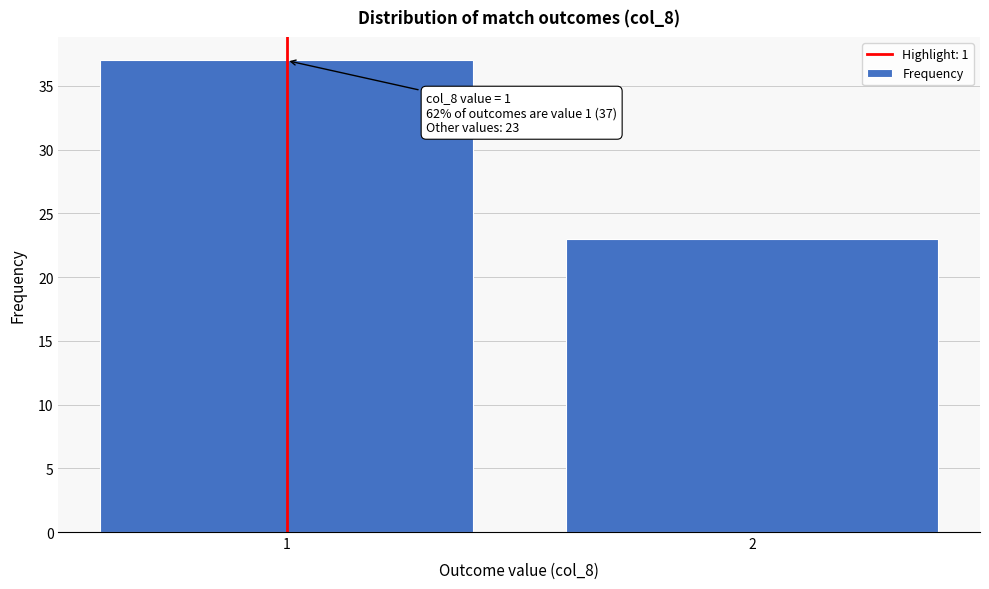

Reading right to left, transcribe all the data shown in this chart.

2=23	1=37